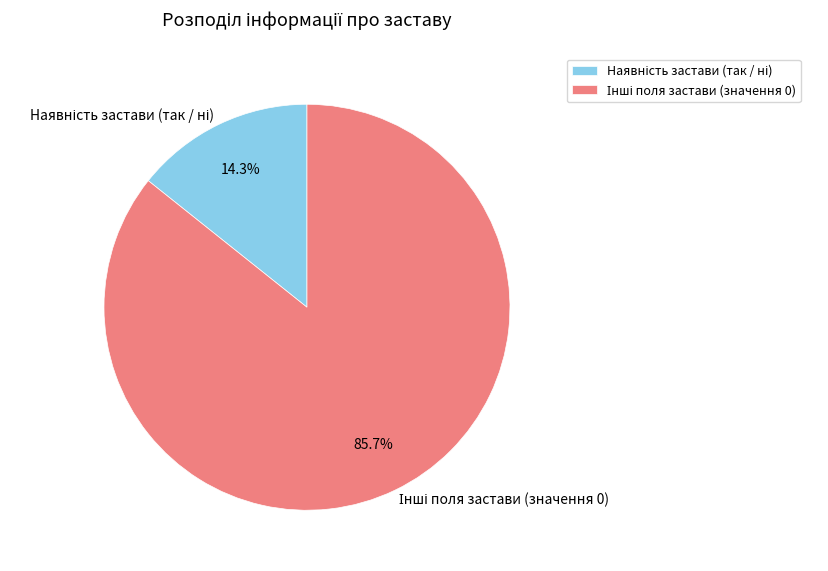

Is there a majority slice in this chart?

Yes